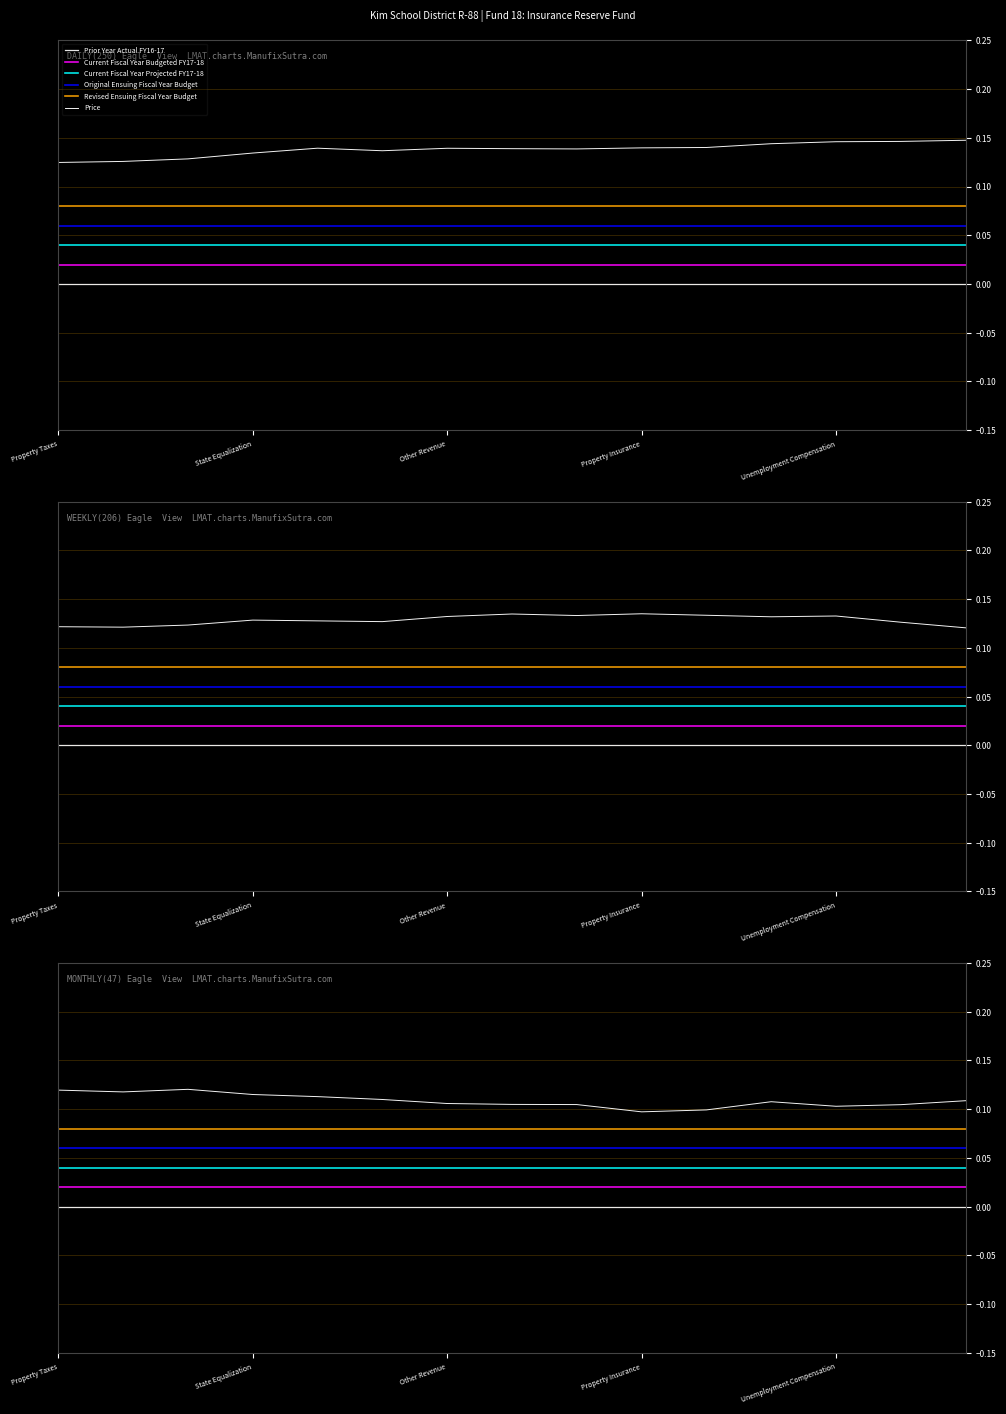

What position from the right is 6?

9